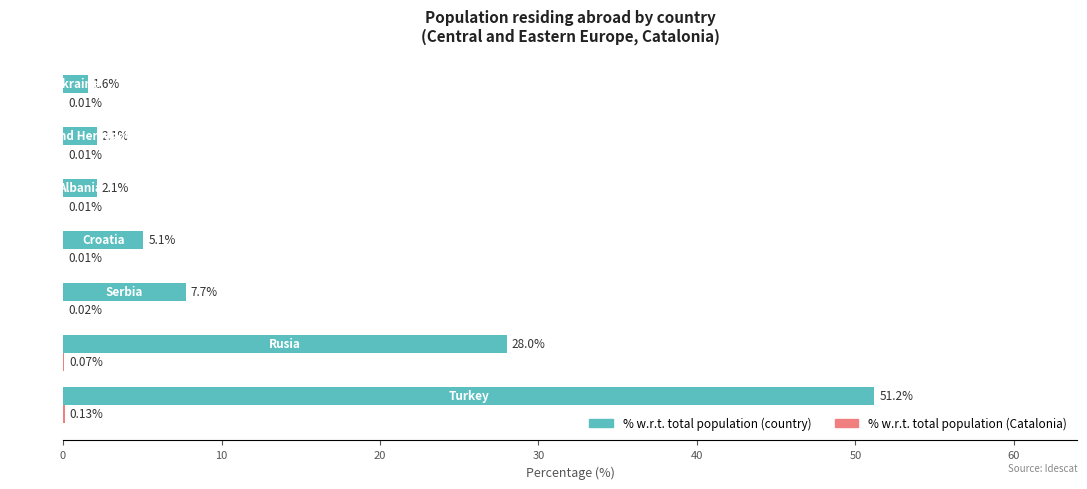

Which series has the largest total across all categories?

% w.r.t. total population (country)